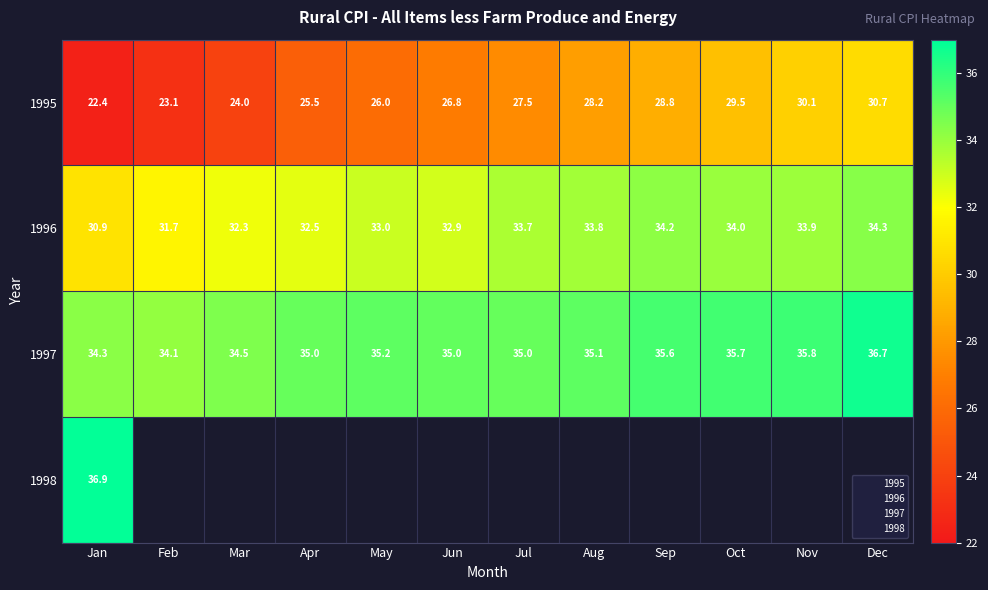

What is the greatest value displayed?

36.9